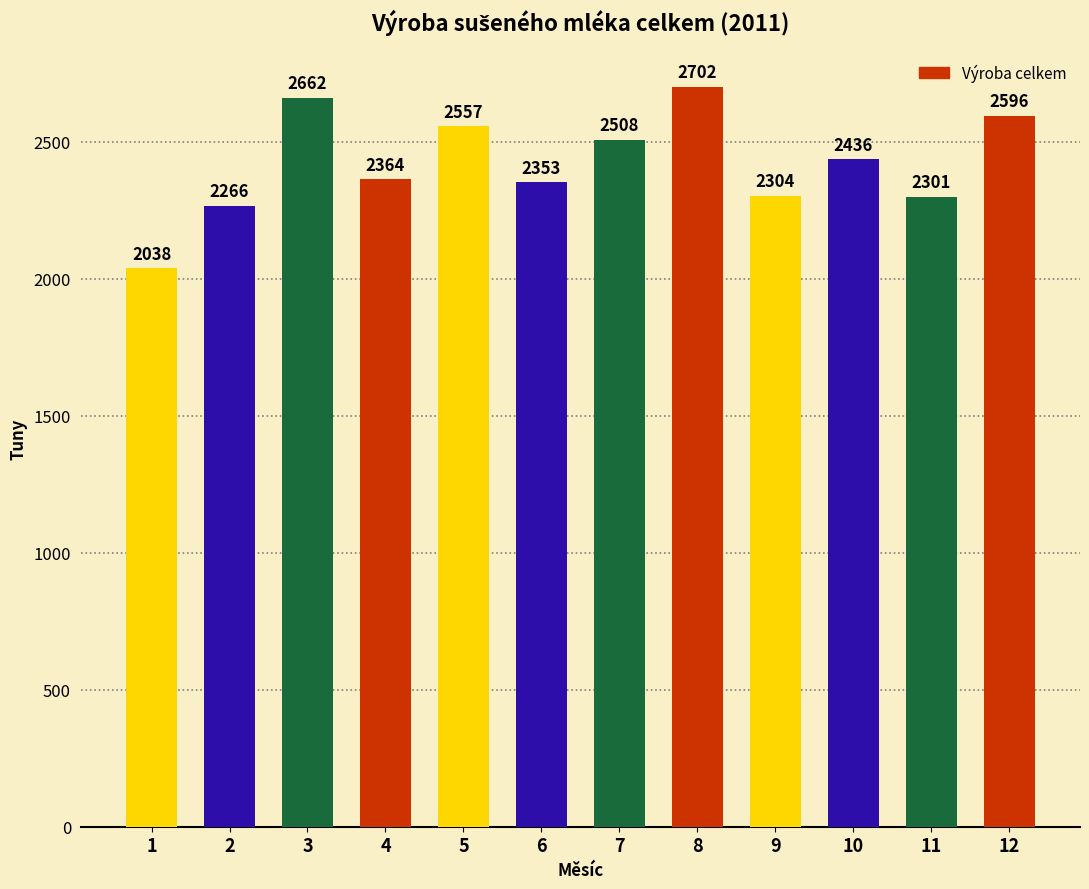

Which label corresponds to the largest value in the chart?

8